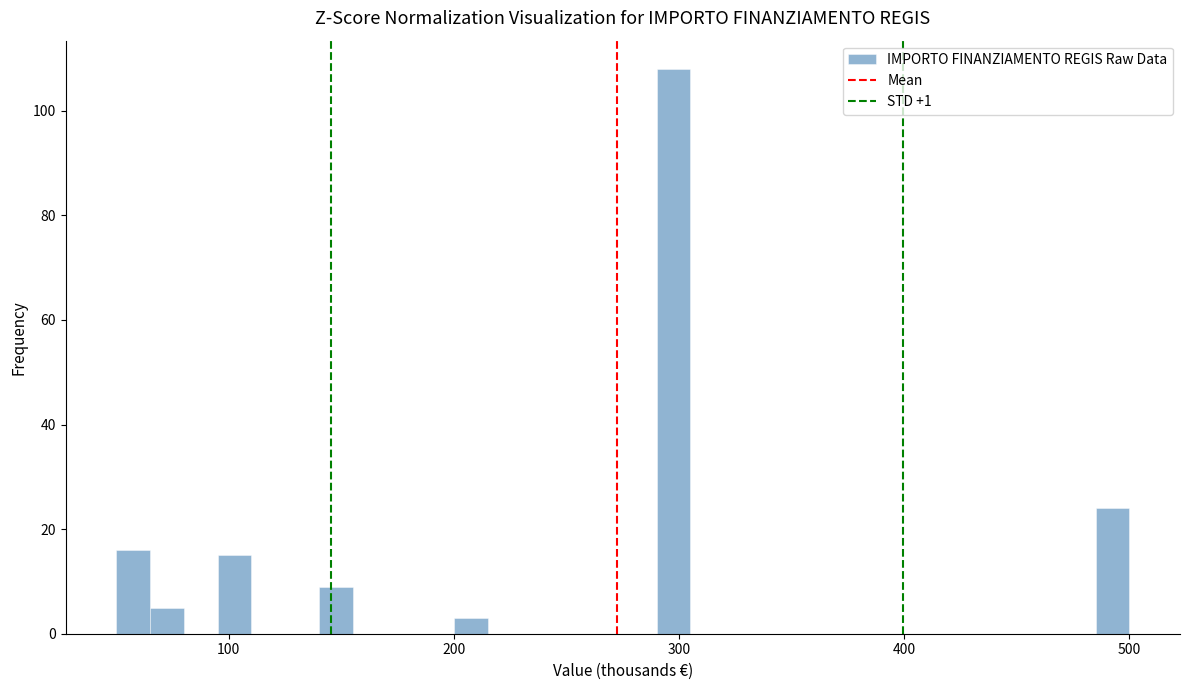

Read against the x-axis, roughly where is the centre of the tallest bar?

300